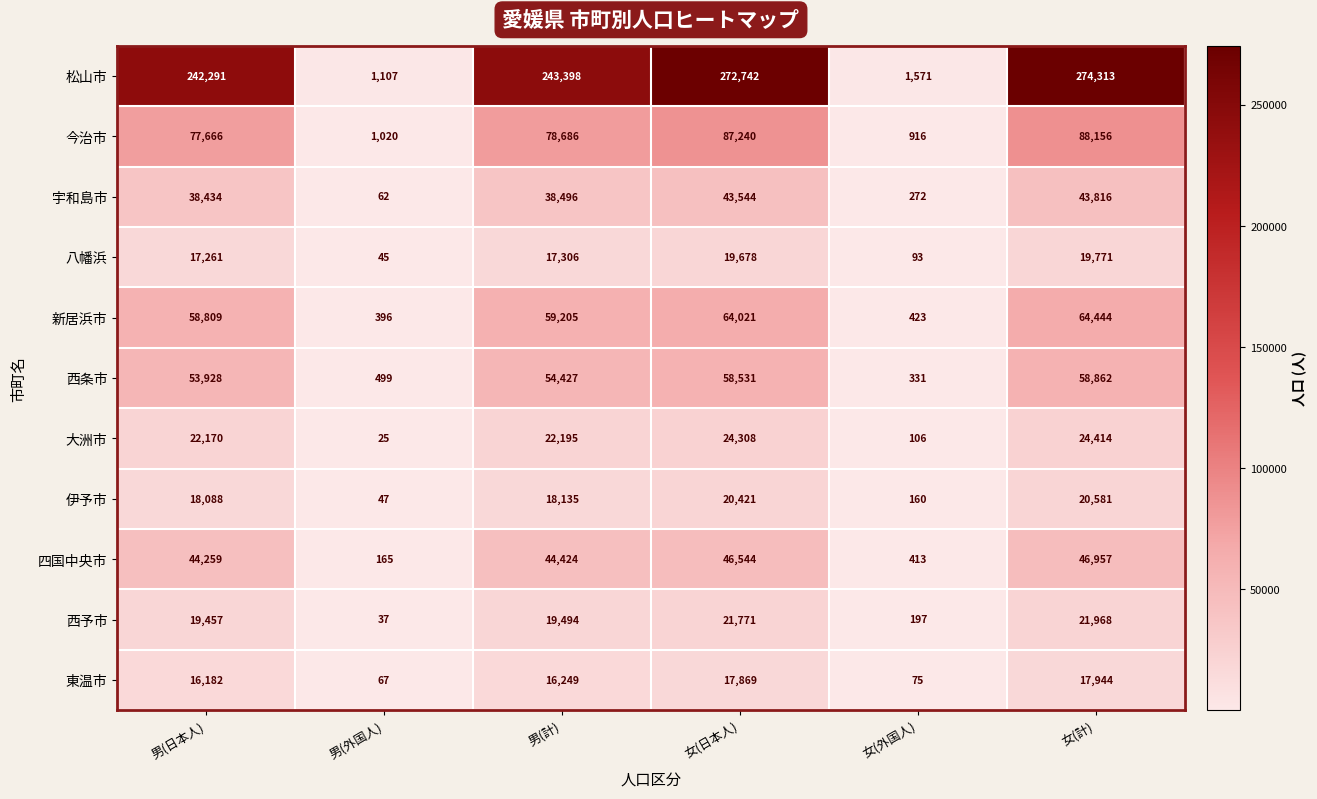

Is it true that 大洲市 equals 37773 at 男(日本人)?

False